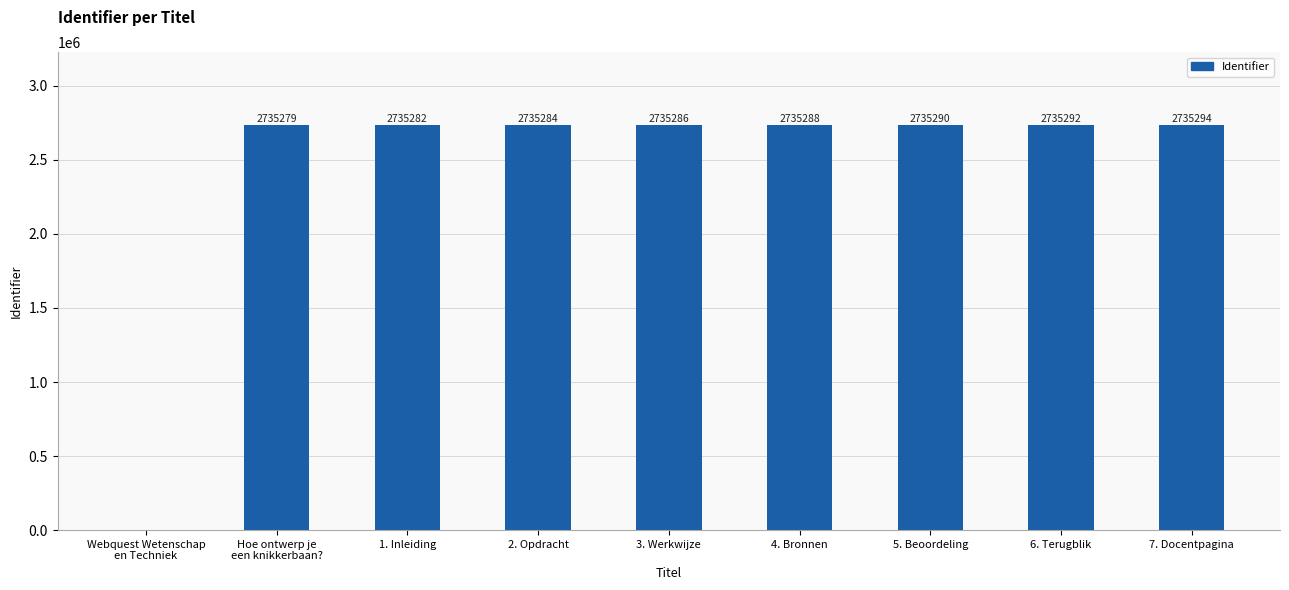

What is the greatest value displayed?

2735294